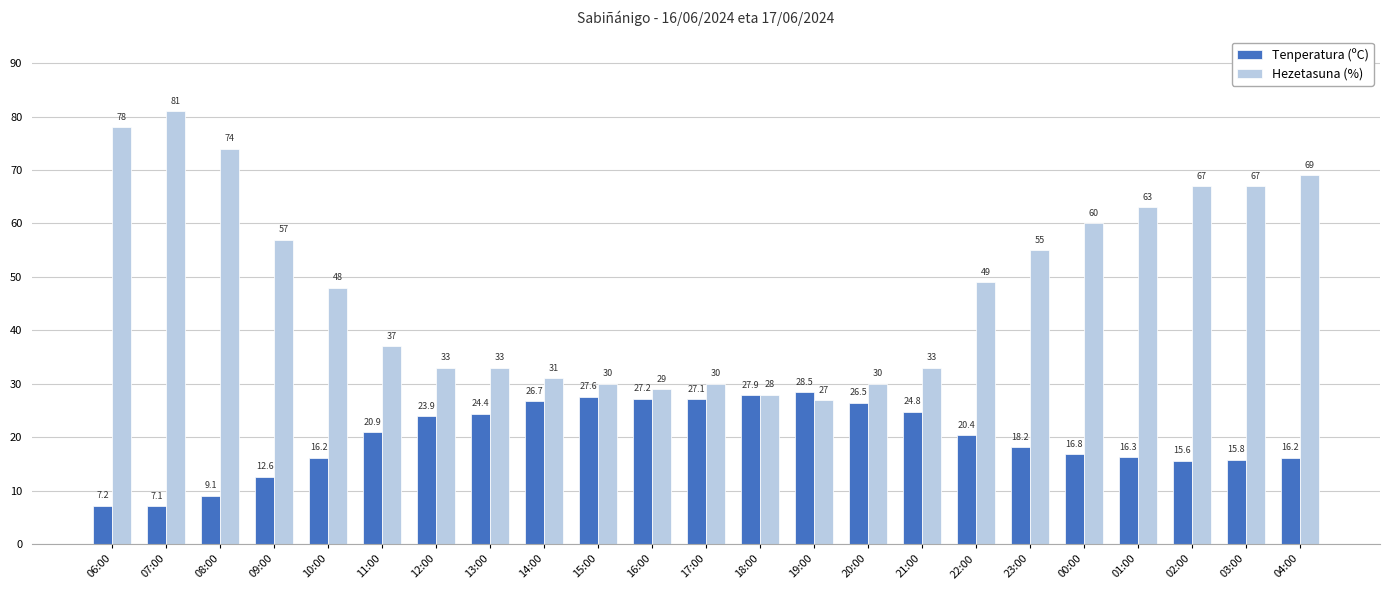

What are all the series names shown in the legend?

Tenperatura (ºC), Hezetasuna (%)